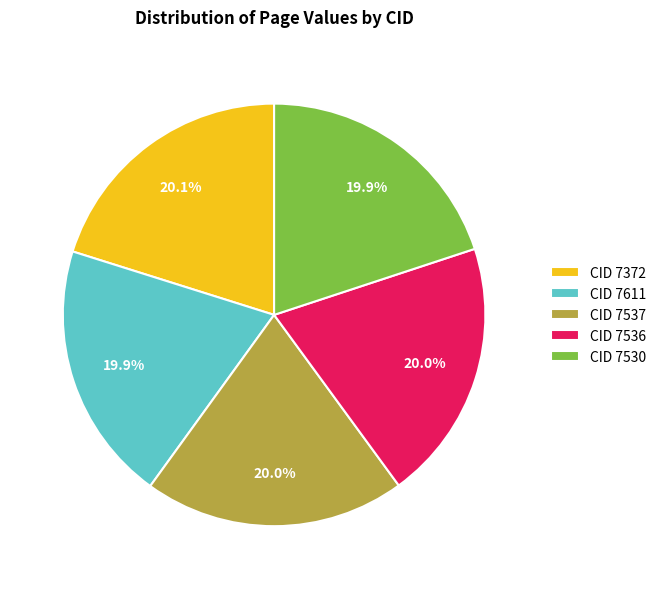

Does CID 7611 account for over 50% of the chart?

No